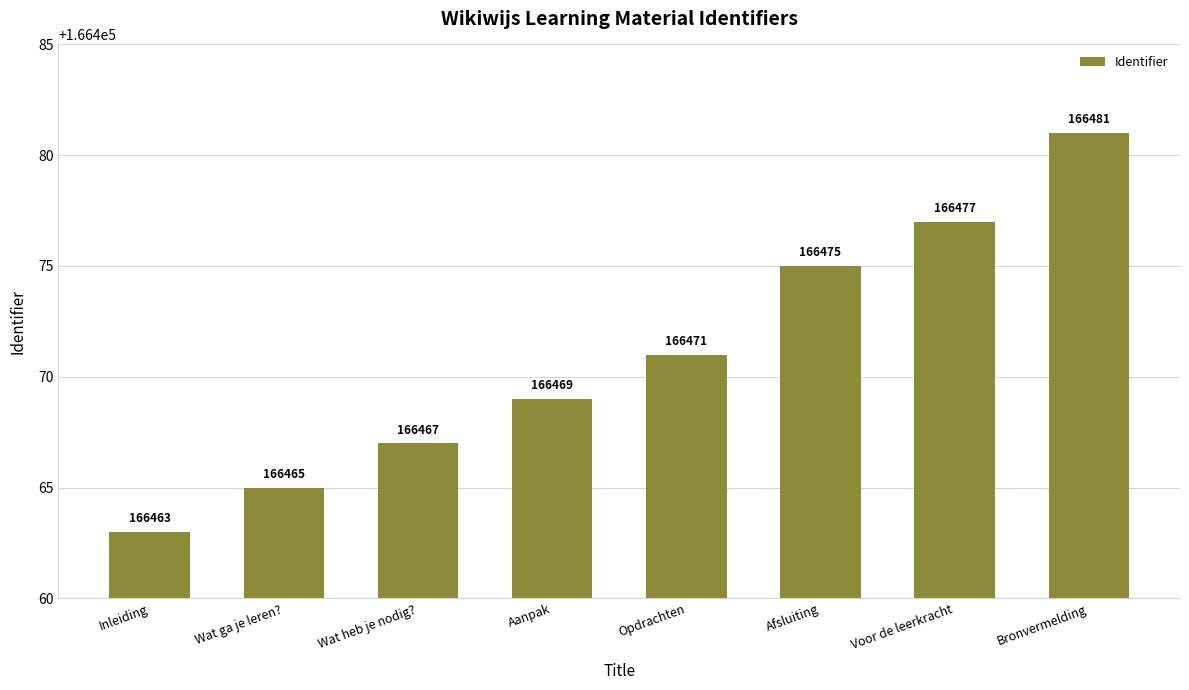

Rank the categories by value from lowest to highest.

Inleiding, Wat ga je leren?, Wat heb je nodig?, Aanpak, Opdrachten, Afsluiting, Voor de leerkracht, Bronvermelding